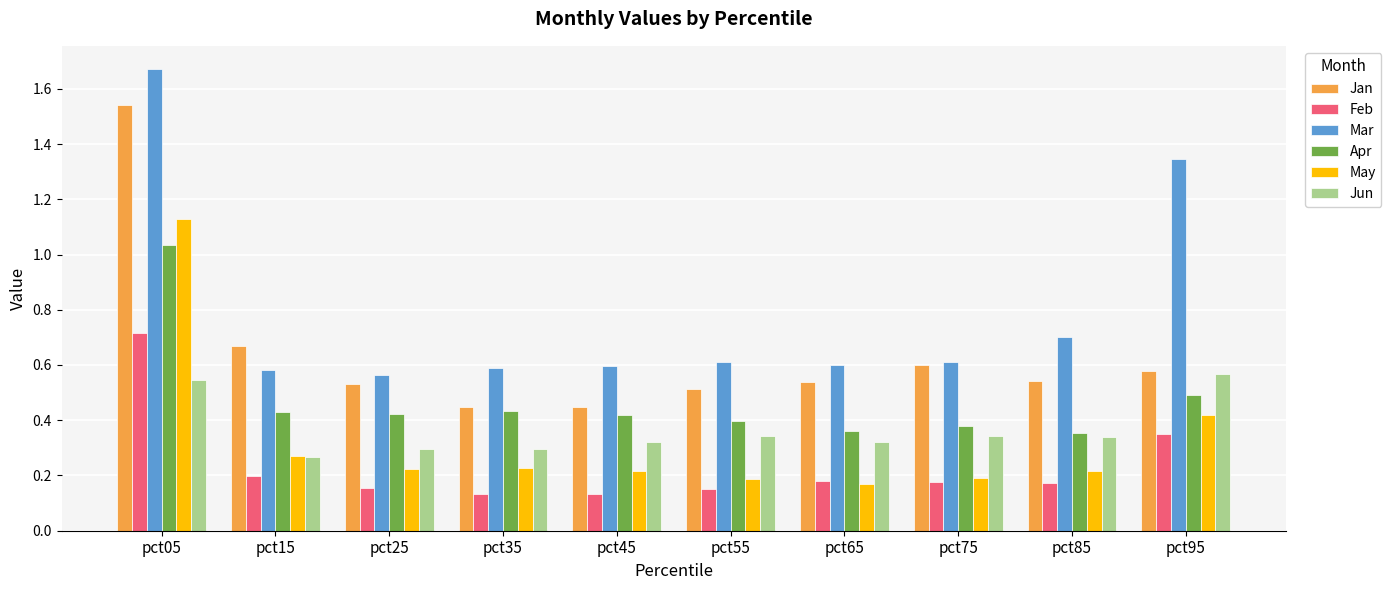

At which label is Mar closest to 1?

pct85